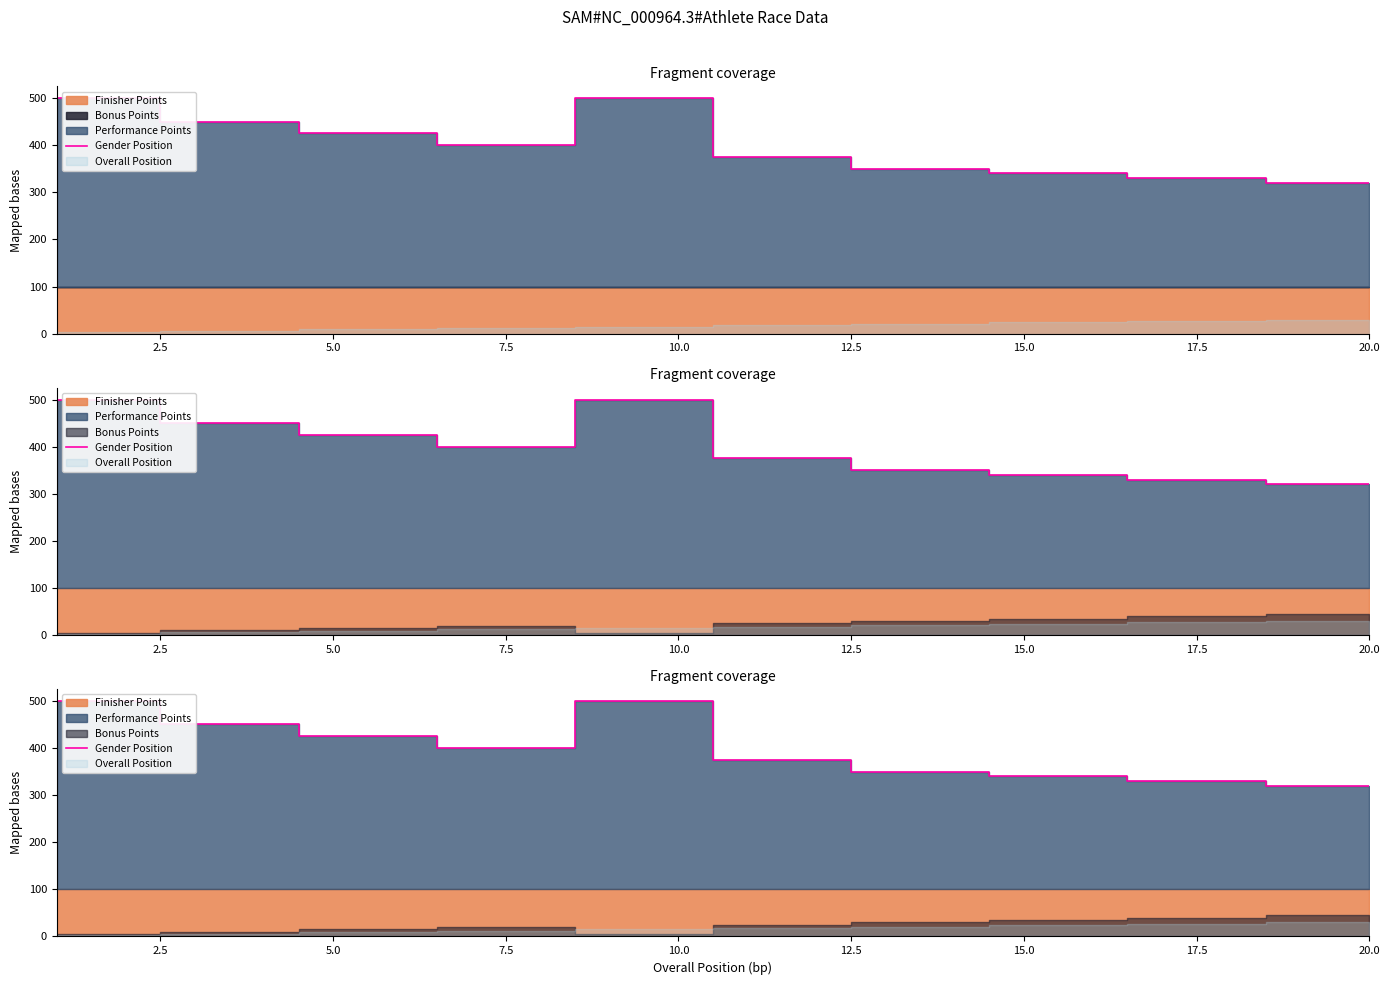

What is the difference between the maximum and minimum values?

180